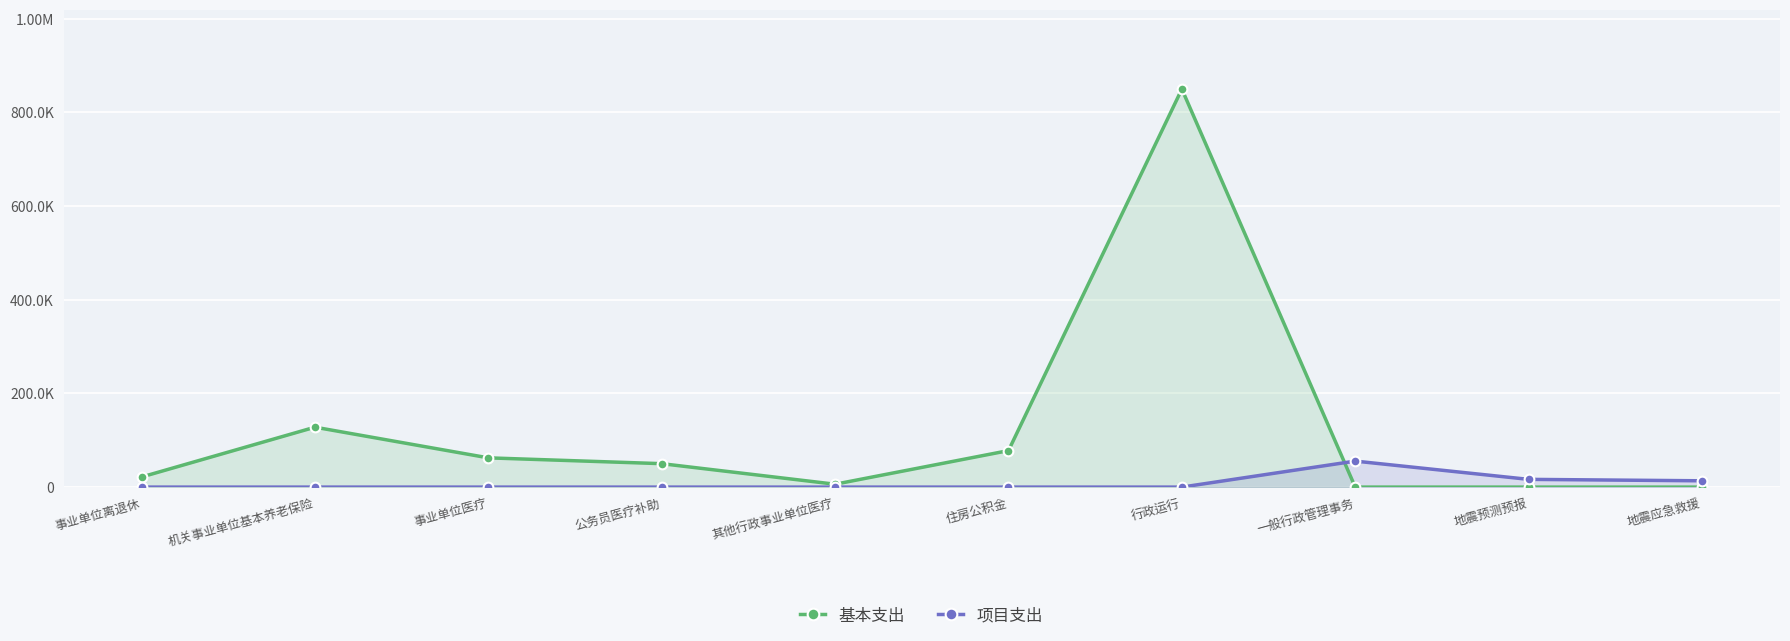

What is the sum of all 项目支出 values?

85428.2